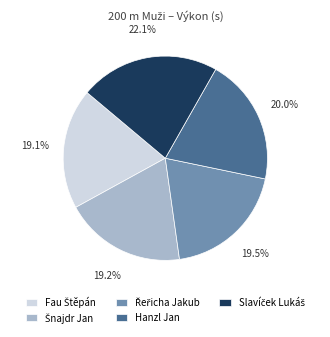

To the nearest percent, what is the difference between the largest and smallest slice percentages?

3%